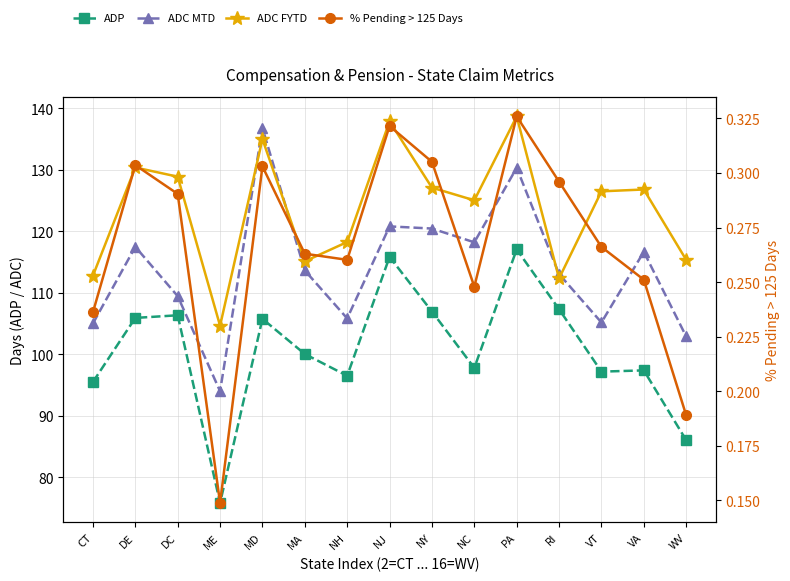

Which category has the lowest value across all series?

ME